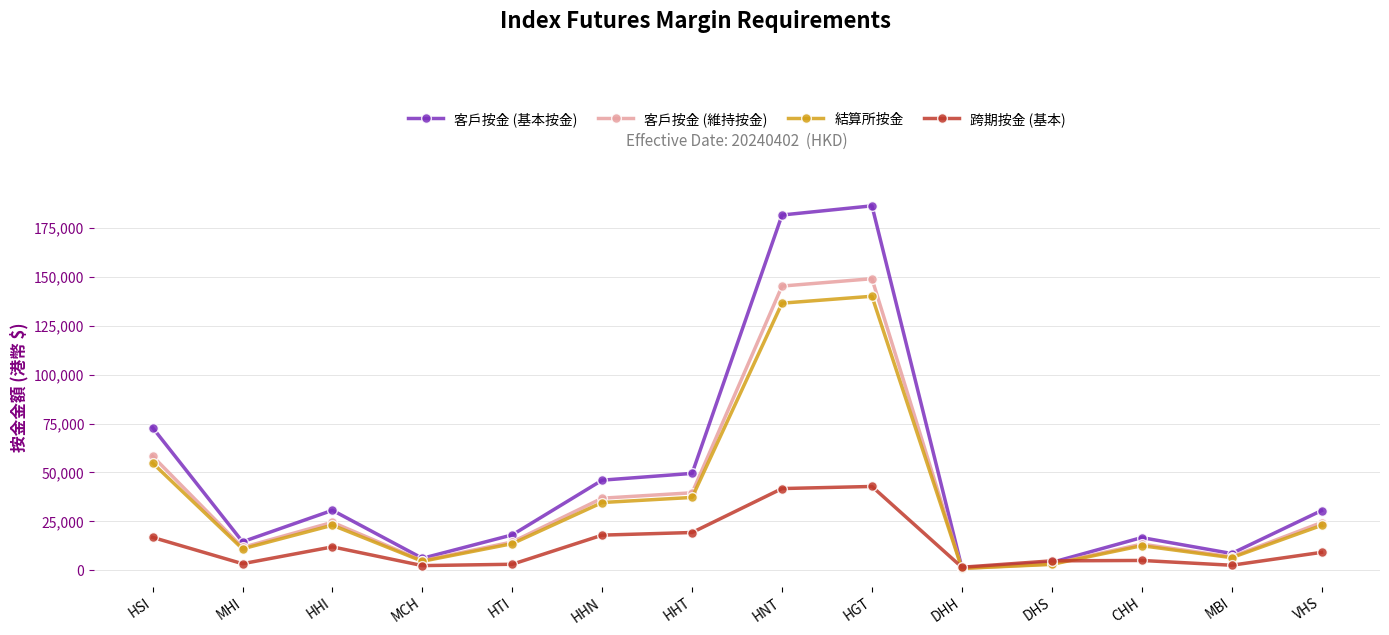

What is the minimum value for 結算所按金?

967